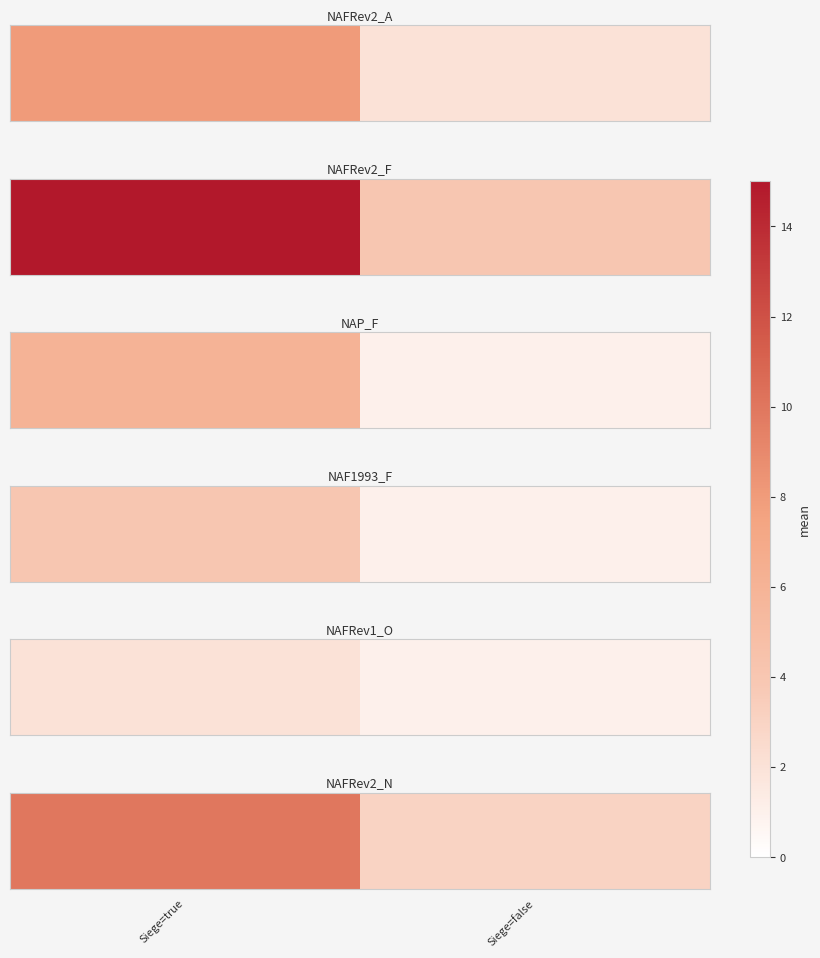

The chart shows a value of 6 at Siege=true. True or false?

False